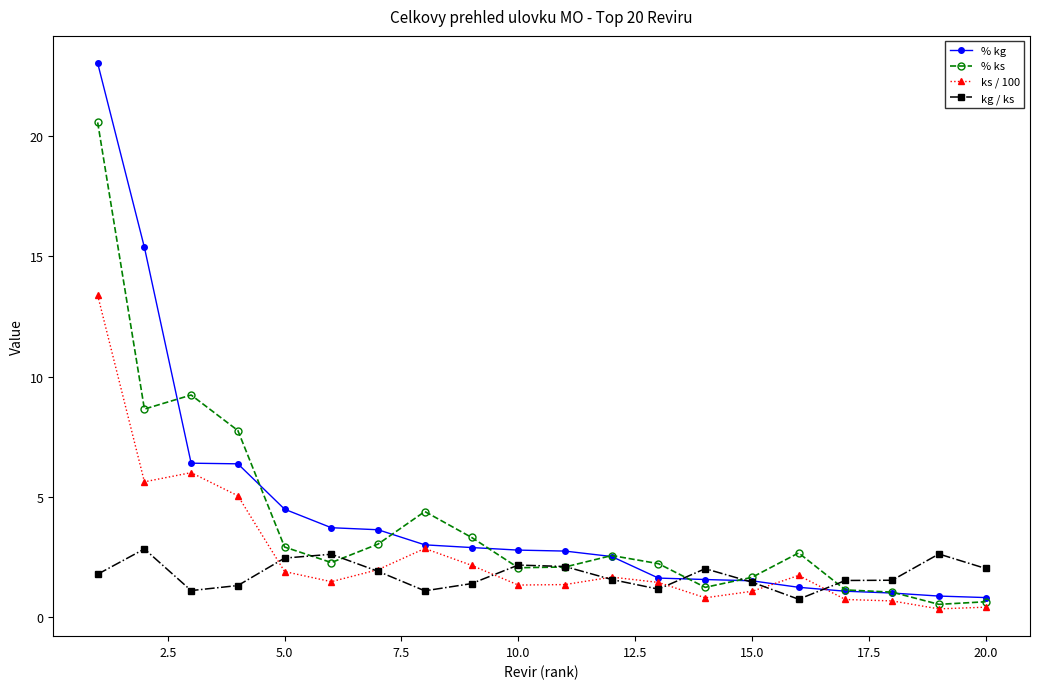

In ks / 100, how many points are lower than both neighbors (excluding endpoints)?

5